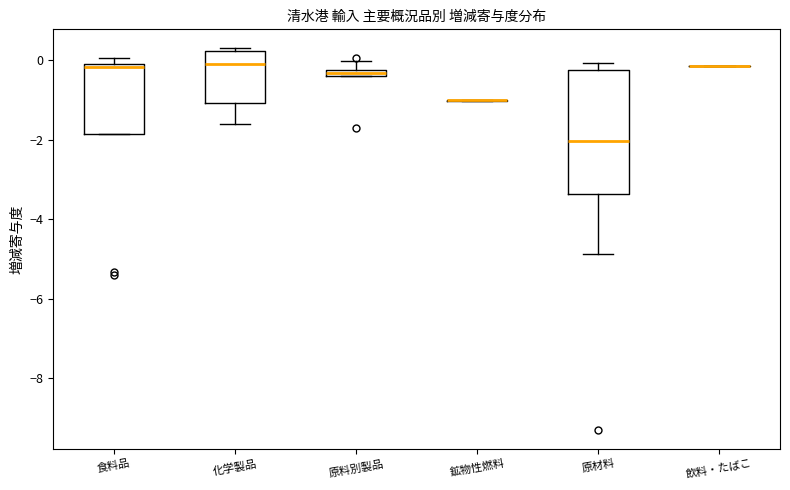

Which box is the tallest, from its lower edge to its upper edge?

原材料